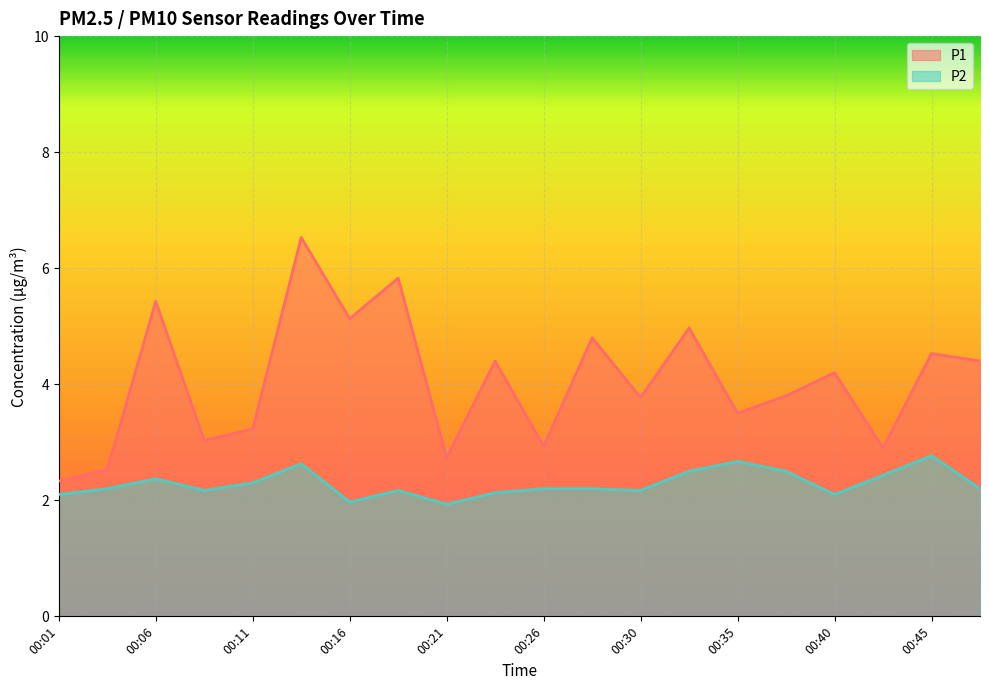

Where is the first local maximum for P1?

00:06